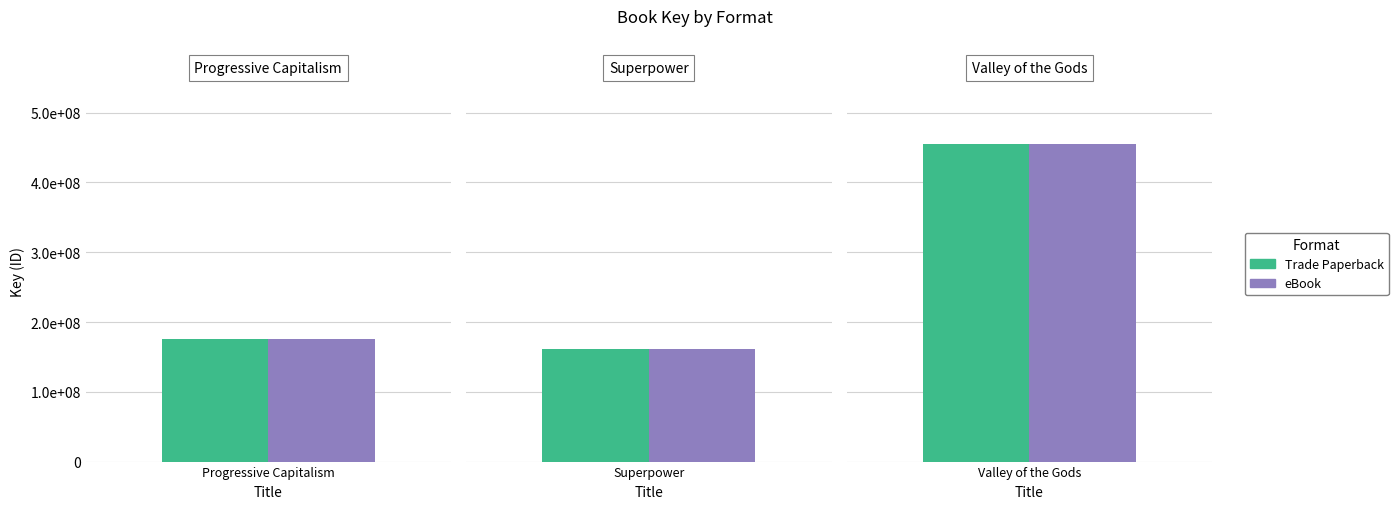

The value of eBook at 1 is 160645004. True or false?

True